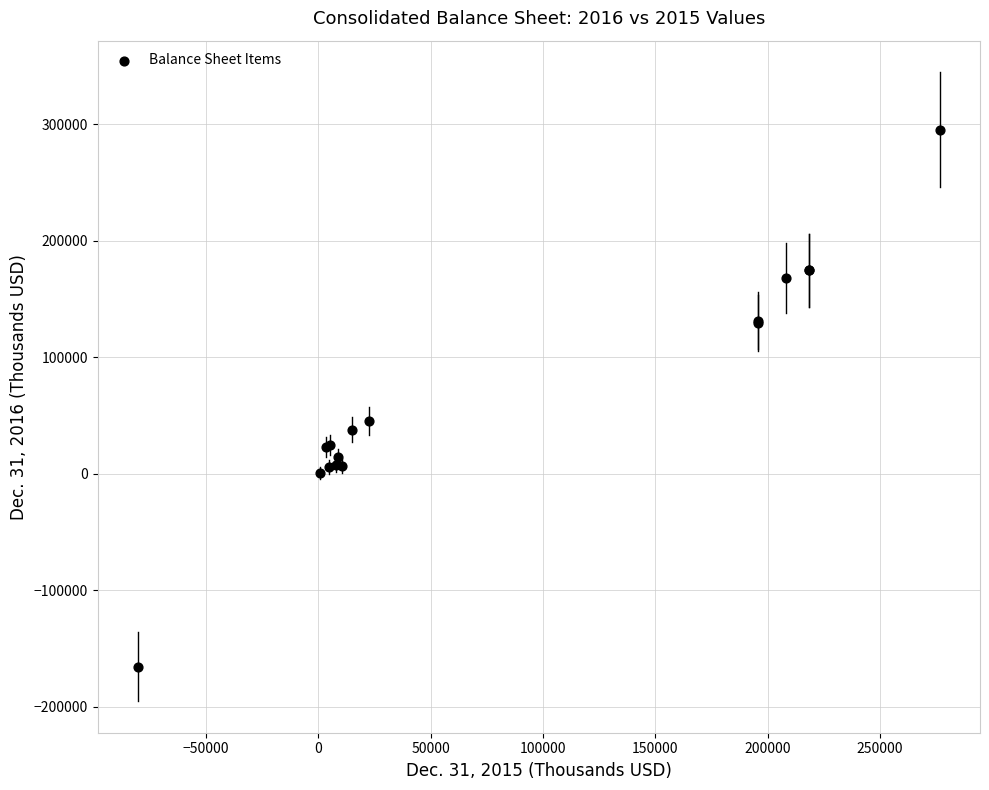

What Y value in the scatter plot is closest to 65013?

45281